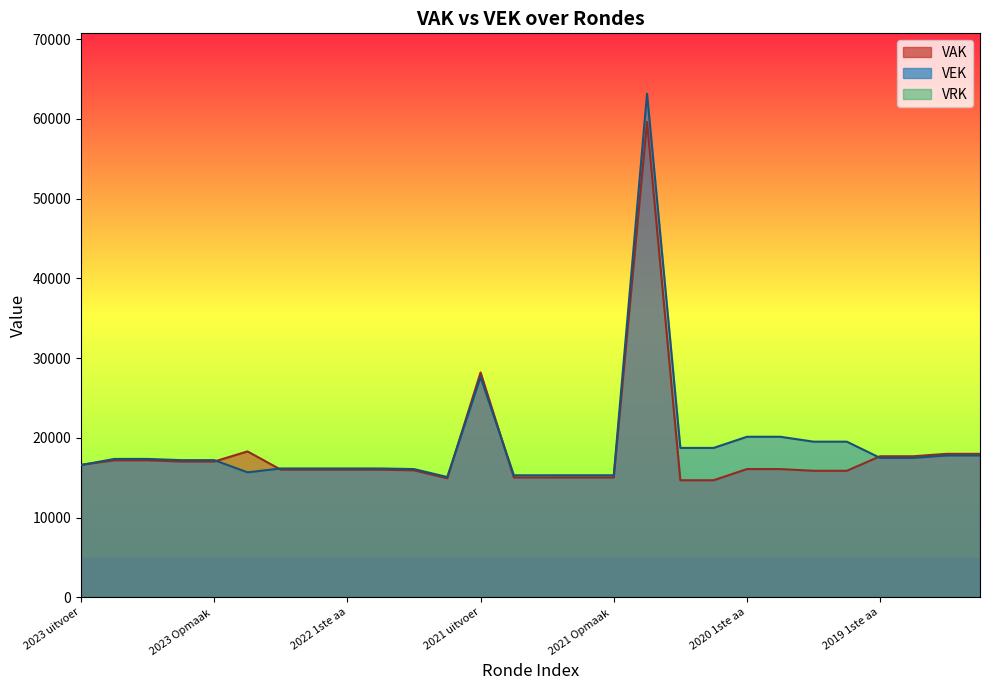

Where is VEK nearest to the value 39124?

2021 uitvoer